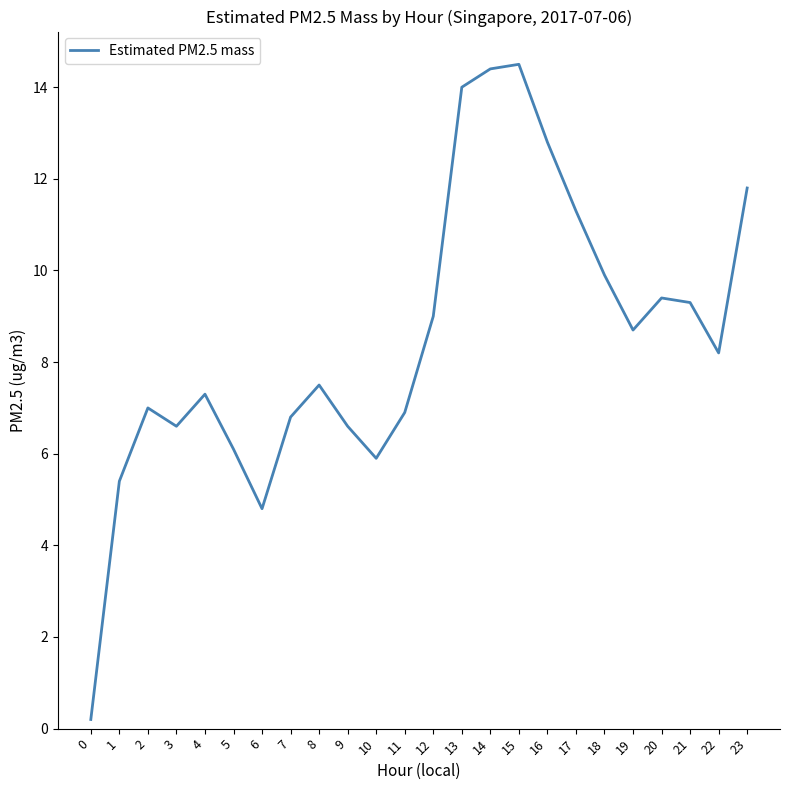

What is the maximum value shown in the chart?

14.5